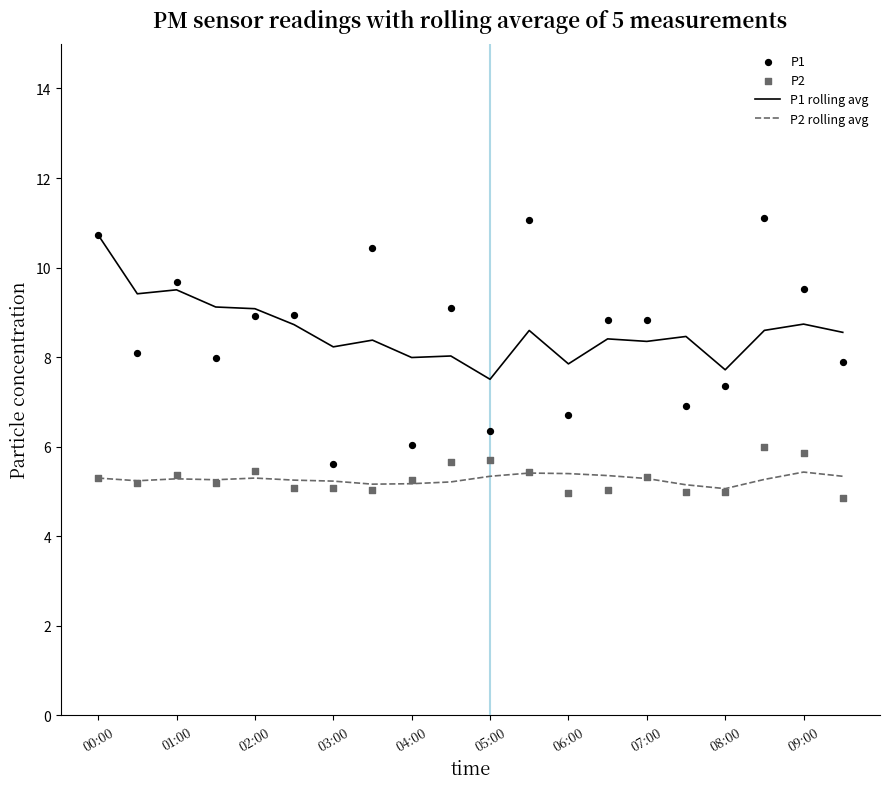

Which series reaches the maximum Y coordinate?

P1